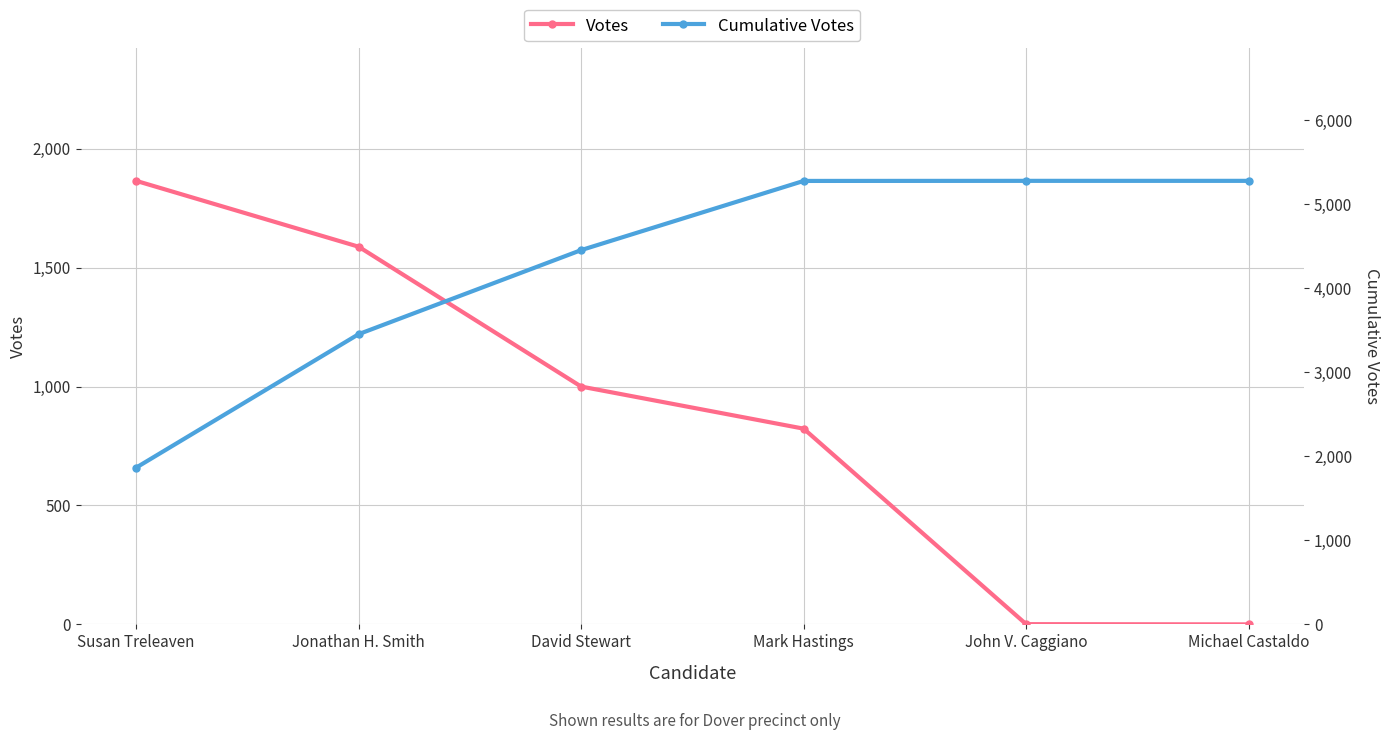

How many lines are shown in the chart?

2